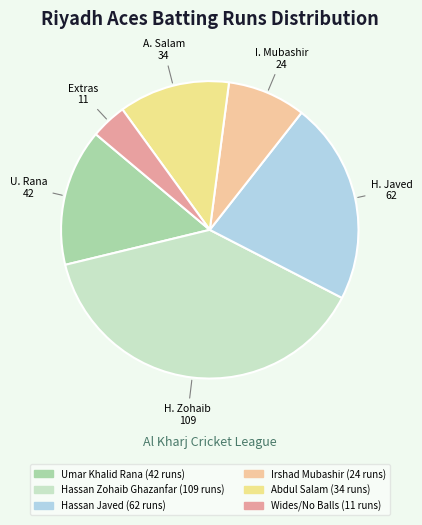

Which slice is the largest?

Hassan Zohaib Ghazanfar